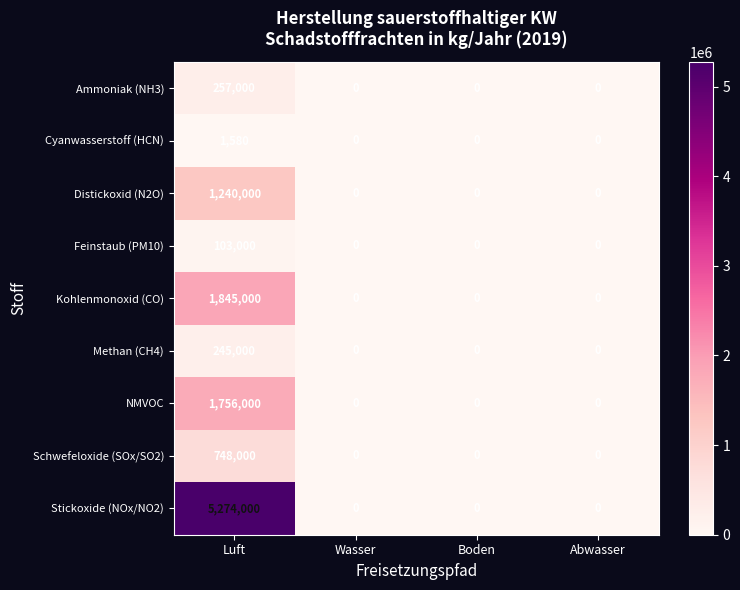

Is it true that Kohlenmonoxid (CO) equals 0 at Abwasser?

True